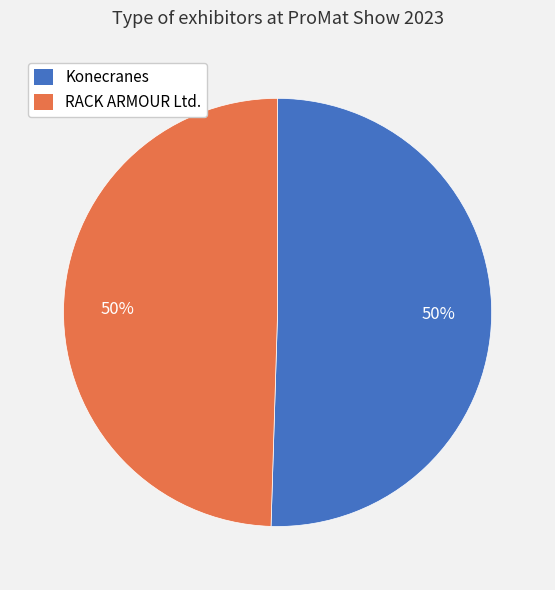

Do Konecranes and RACK ARMOUR Ltd. together represent more than half of the pie?

Yes